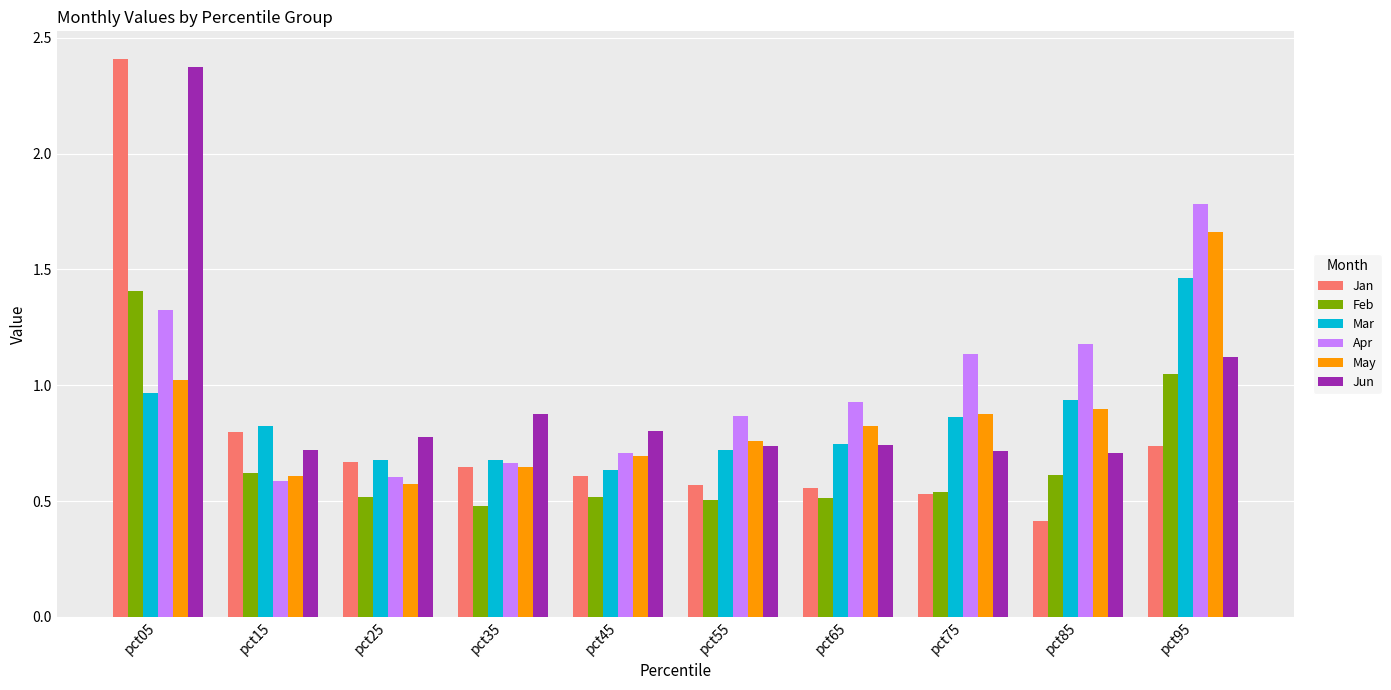

What is the sum of all Feb values?

6.8